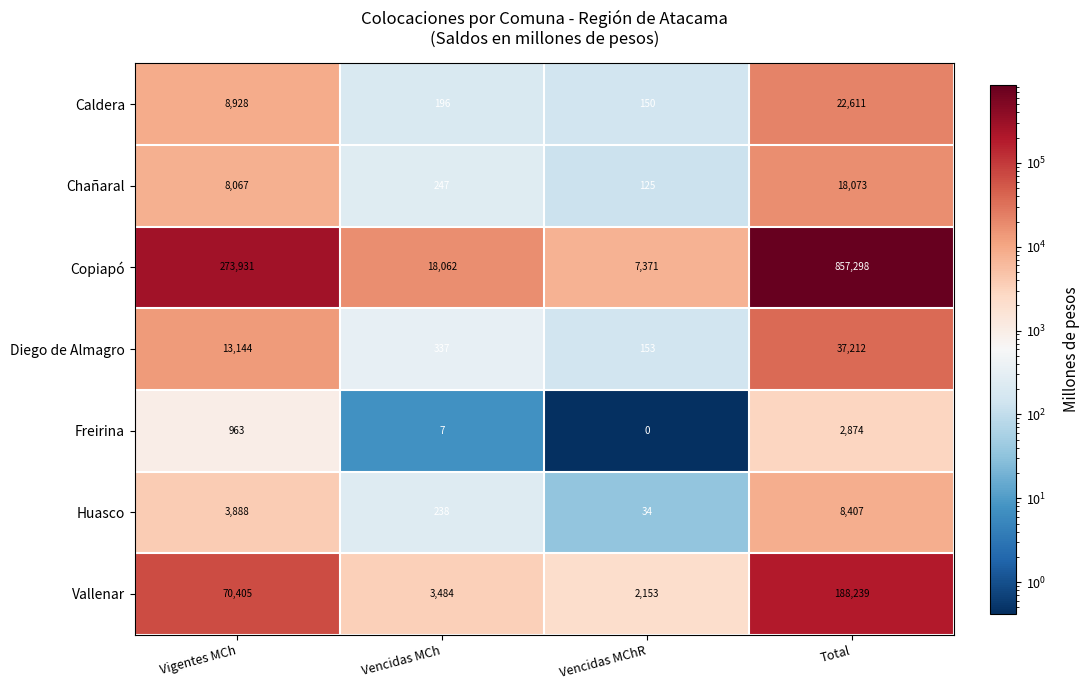

What is the spread (max minus min) of values at Vencidas MChR?

7371